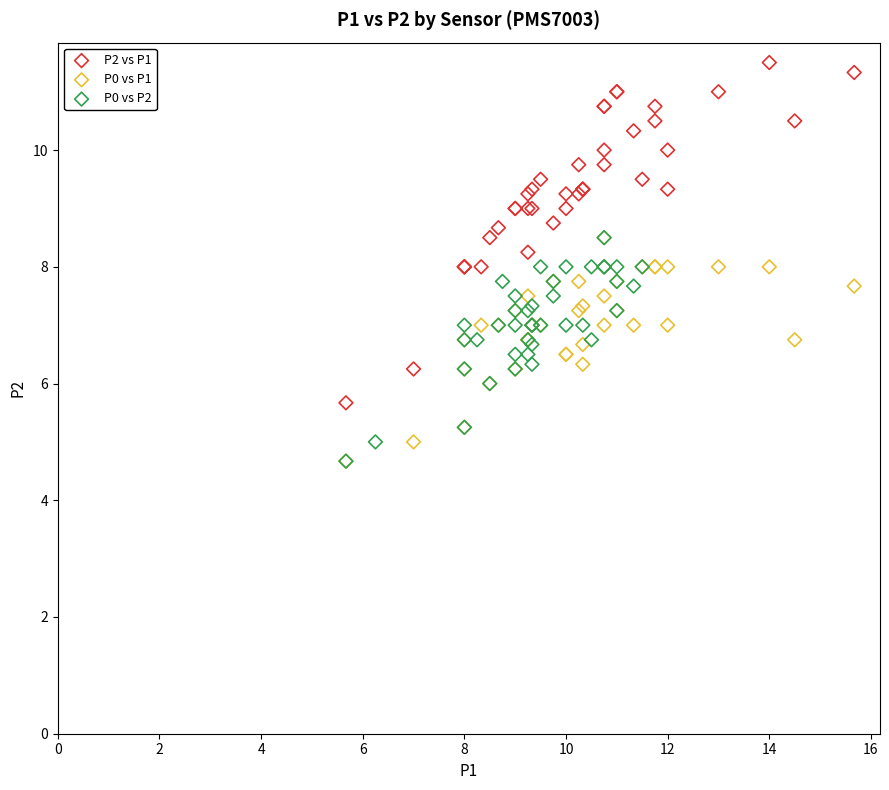

Which series has the widest spread of Y values?

P2 vs P1